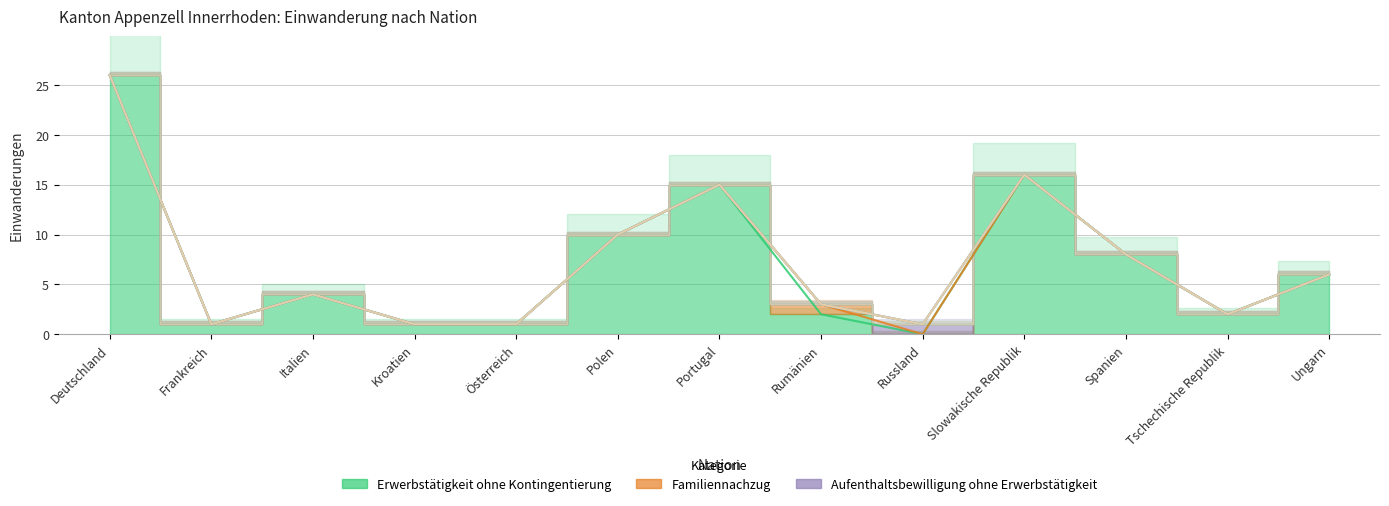

True or false: Aufenthaltsbewilligung ohne Erwerbstätigkeit has more than 1 points higher than both neighbors.

False